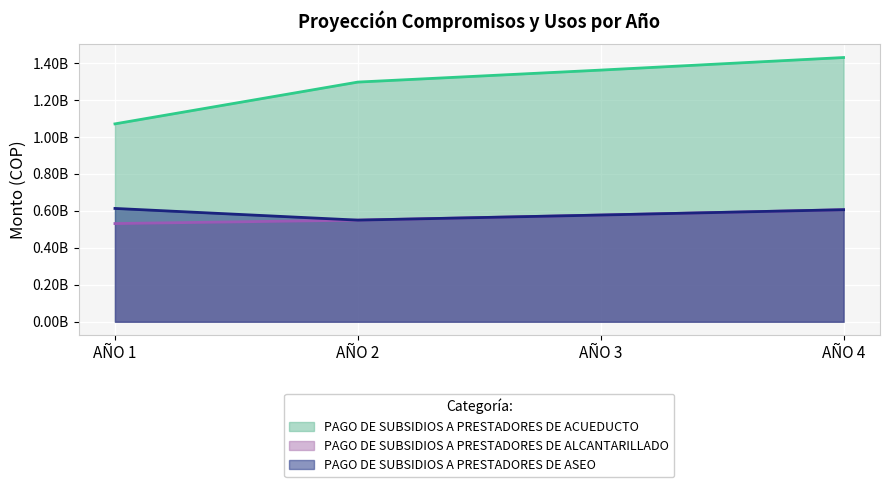

True or false: PAGO DE SUBSIDIOS A PRESTADORES DE ACUEDUCTO has a value of 1430161803 at AÑO 4.

True